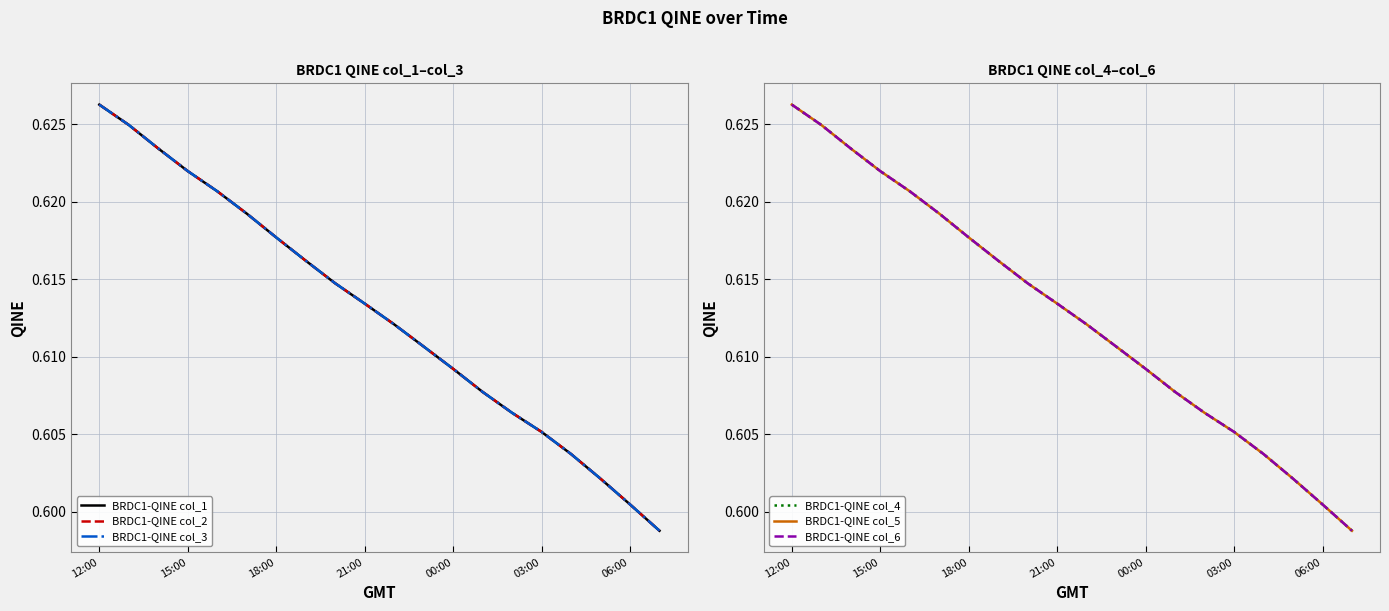

The value of BRDC1-QINE col_6 at 10 is 0.6. True or false?

True